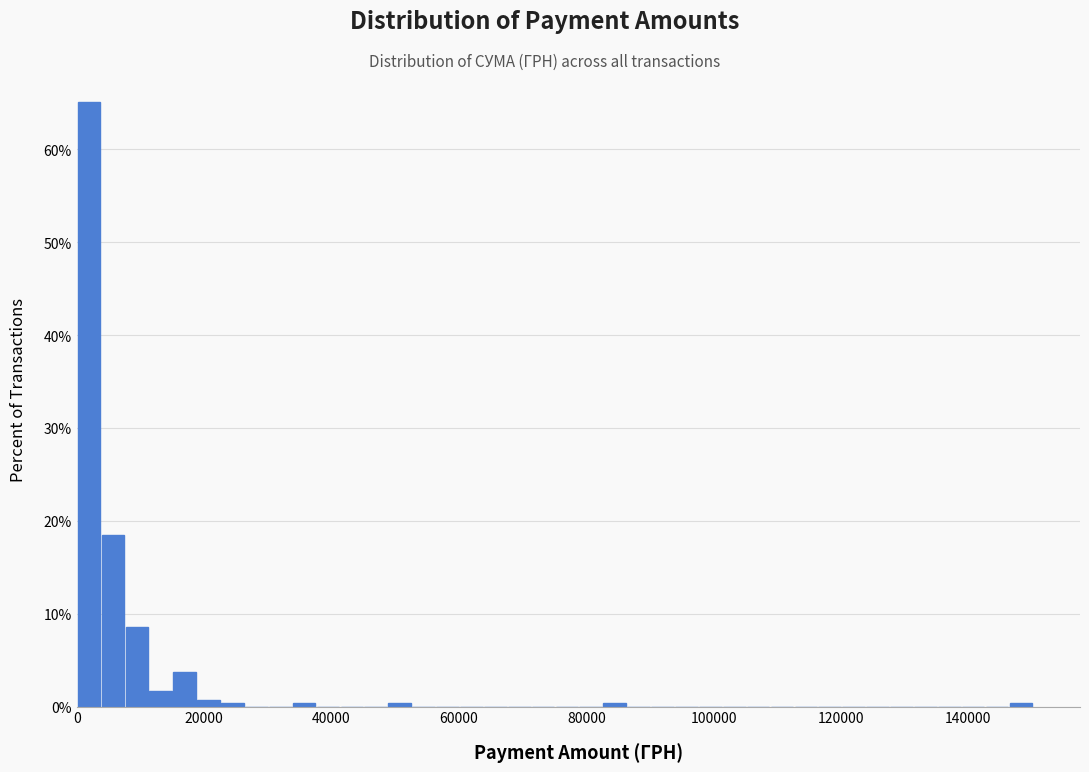

Read against the x-axis, roughly where is the centre of the tallest bar?

2000